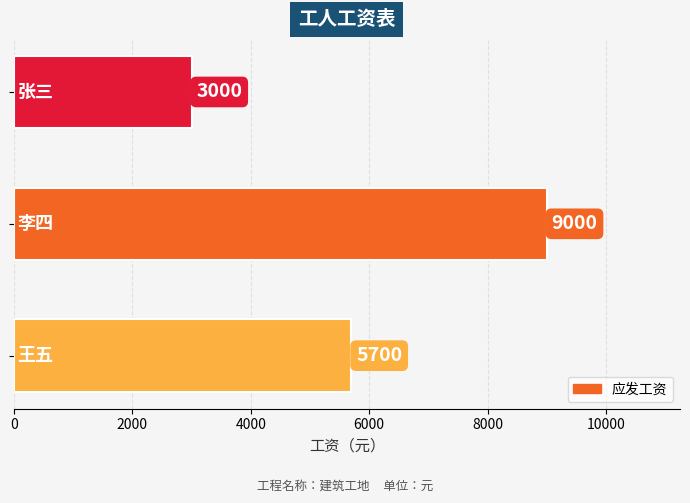

What is the difference between the maximum and second lowest values?

3300